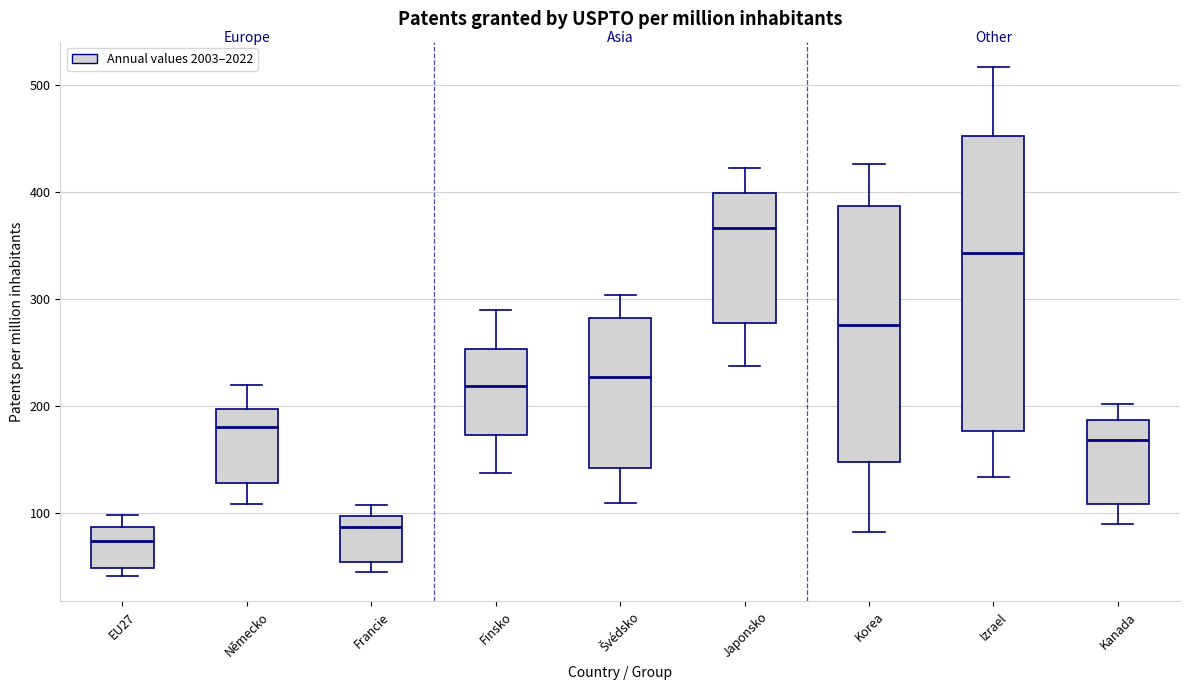

Where does the median line of the box for EU27 sit on the y-axis? The values are not printed on the chart, so give them approximately, as read against the axis.

70